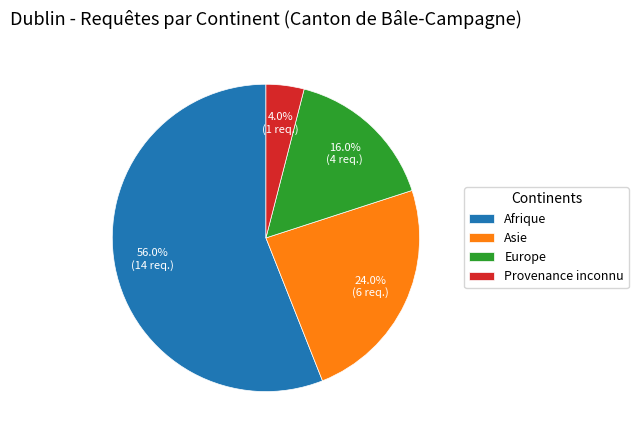

True or false: Europe accounts for 16% of the total.

True